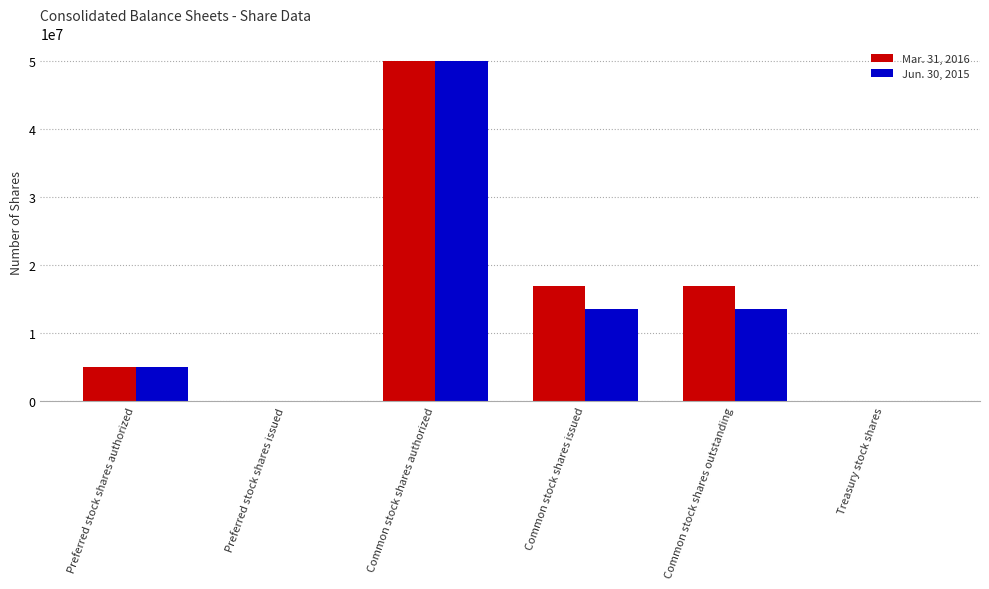

What is the average value of the Mar. 31, 2016 series?

14779889